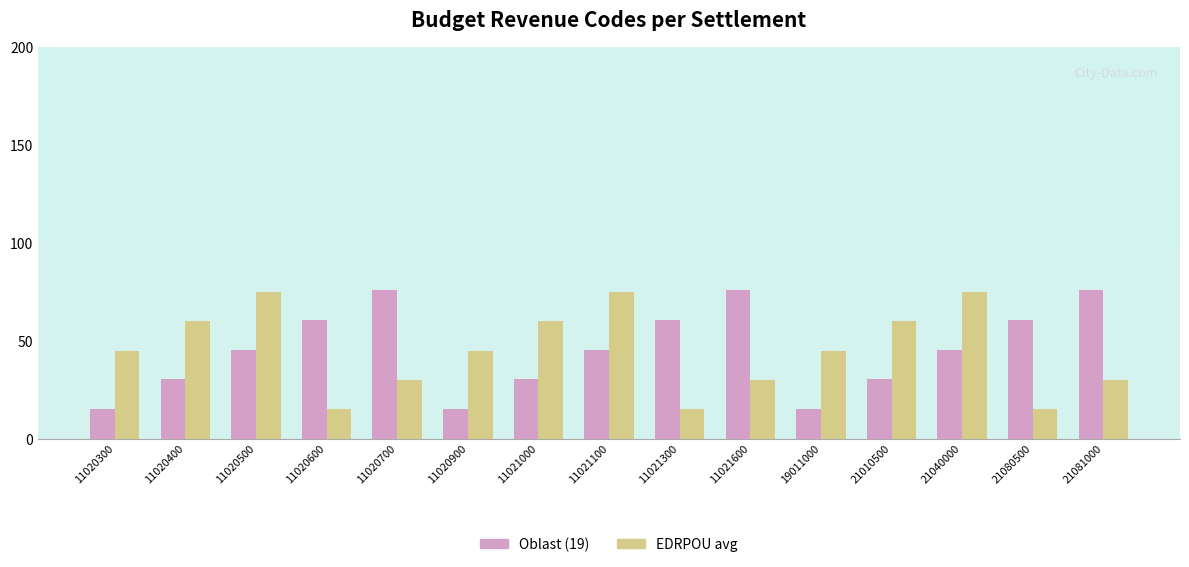

Which series changed the most between 11020300 and 21081000?

Oblast (19)